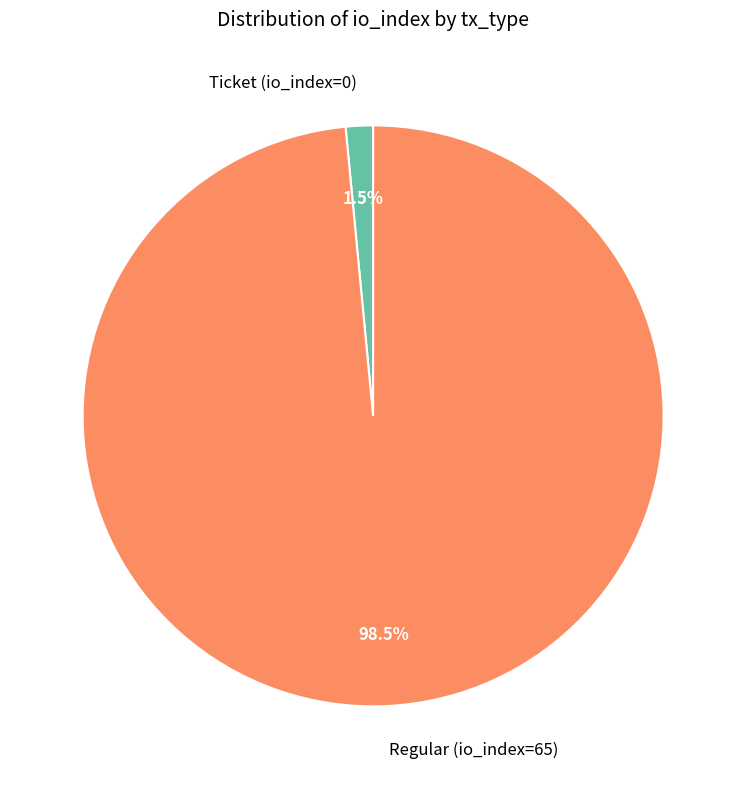

How many segments does this pie chart have?

2